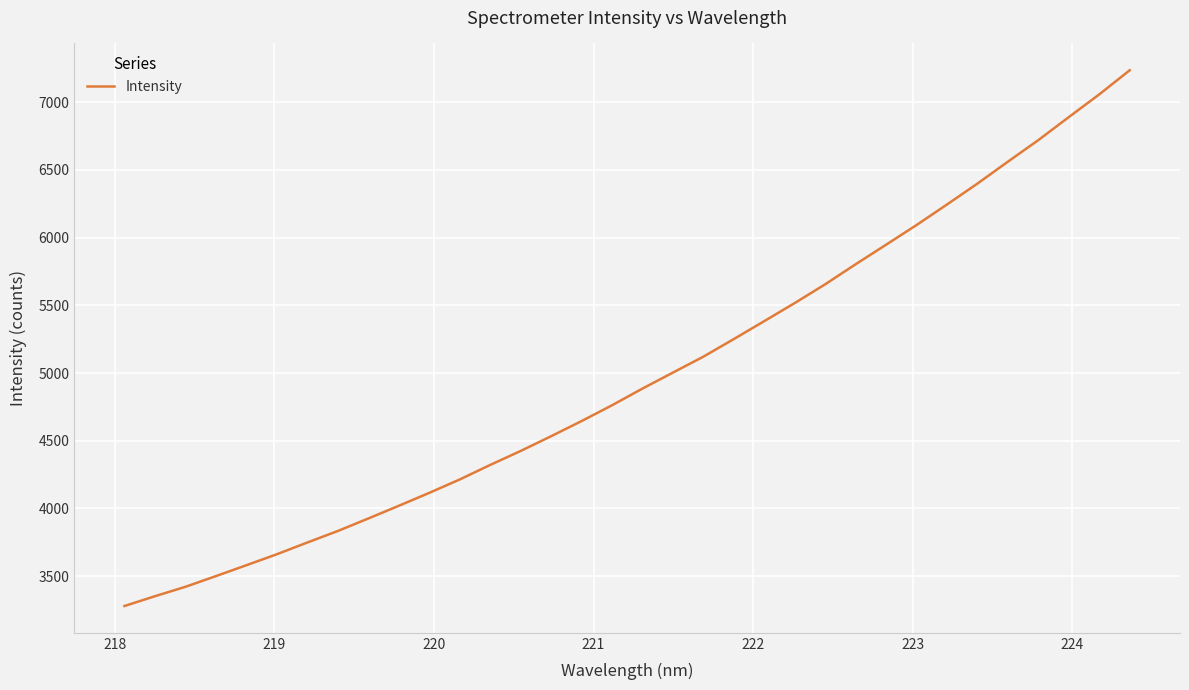

What is the difference between the maximum and minimum values?

3957.4